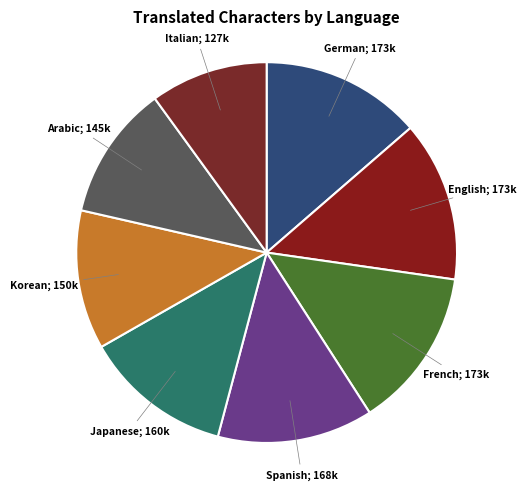

What is the largest slice in the pie chart?

German